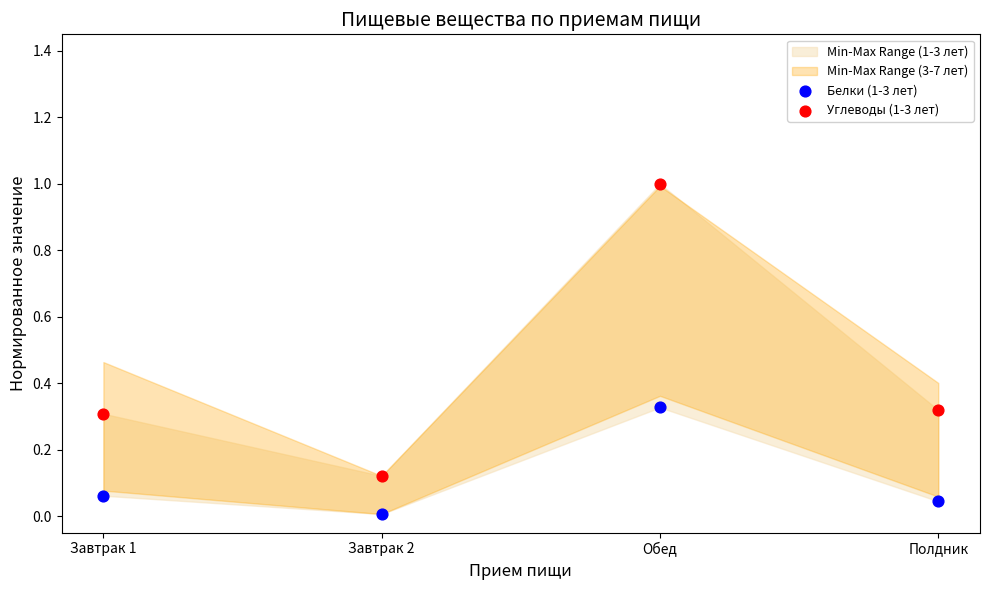

What is the X range (max minus min) for the scatter plot?

1.0